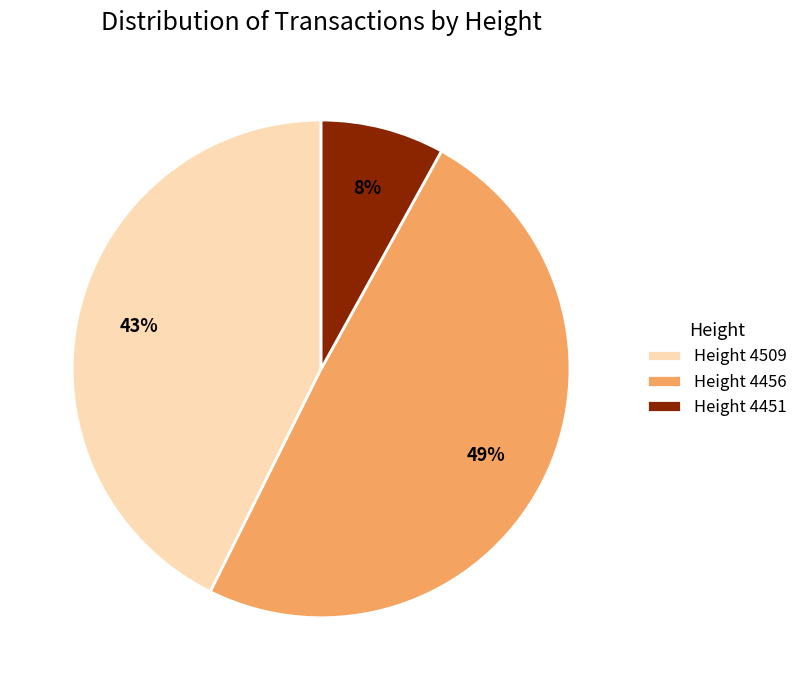

To the nearest percent, what is the average slice percentage?

33%